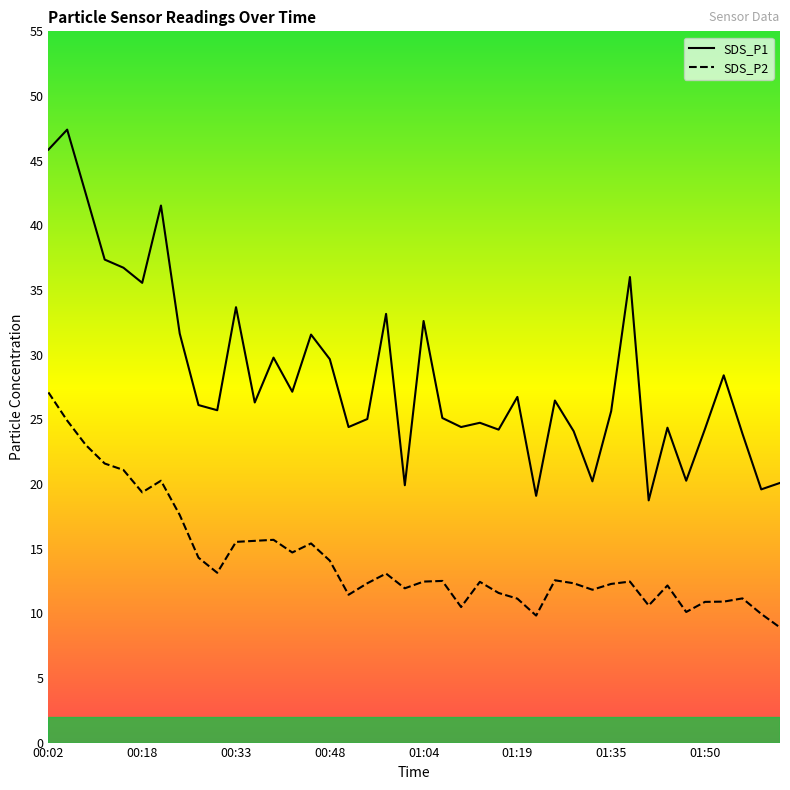

Which series changed the most between 00:48 and 01:53?

SDS_P2